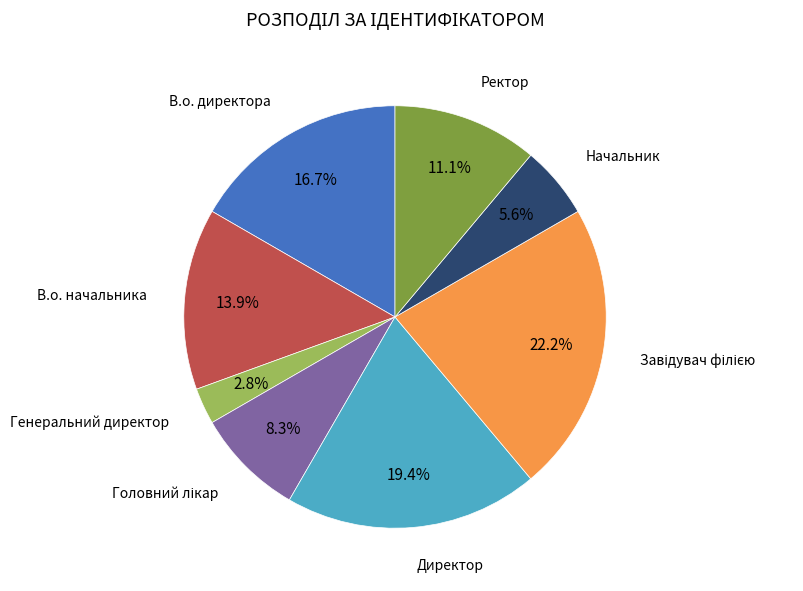

To the nearest percent, what is the difference between the largest and smallest slice percentages?

19%